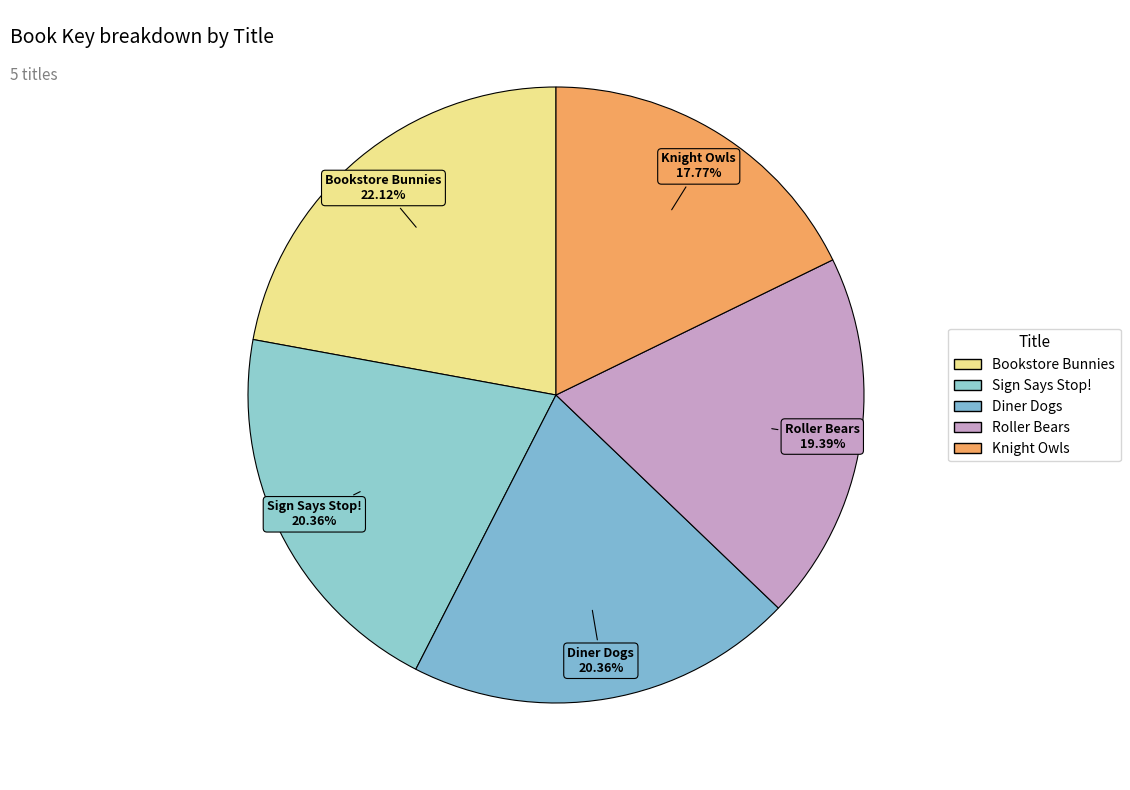

Between Roller Bears and Diner Dogs, which is larger?

Diner Dogs